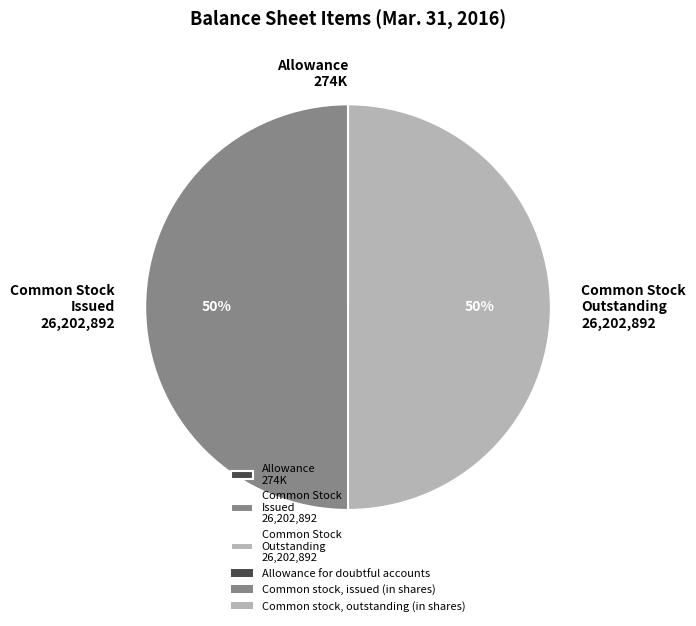

Is it true that Common Stock Issued 26,202,892 is 36% of the pie?

False